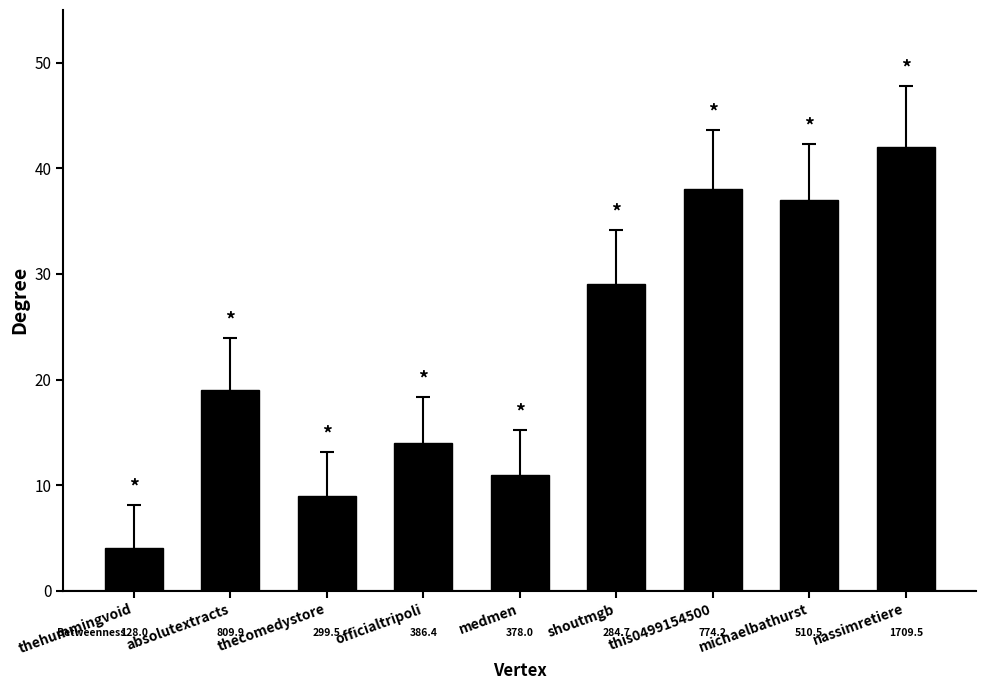

Reading left to right, what are all the values shown in this chart?

4	19	9	14	11	29	38	37	42